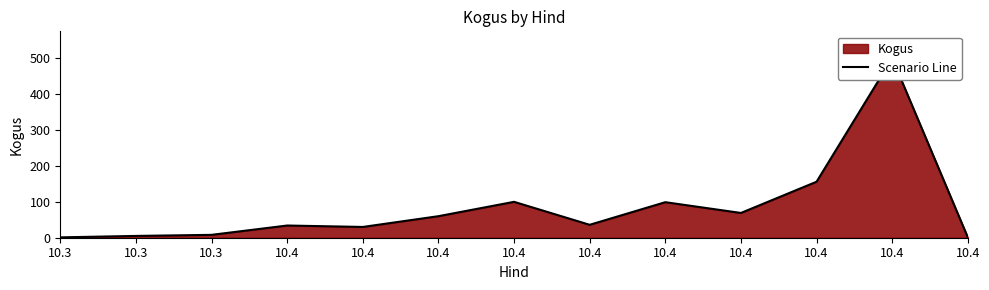

What is the difference between the values at 10.3 and 10.4?

35